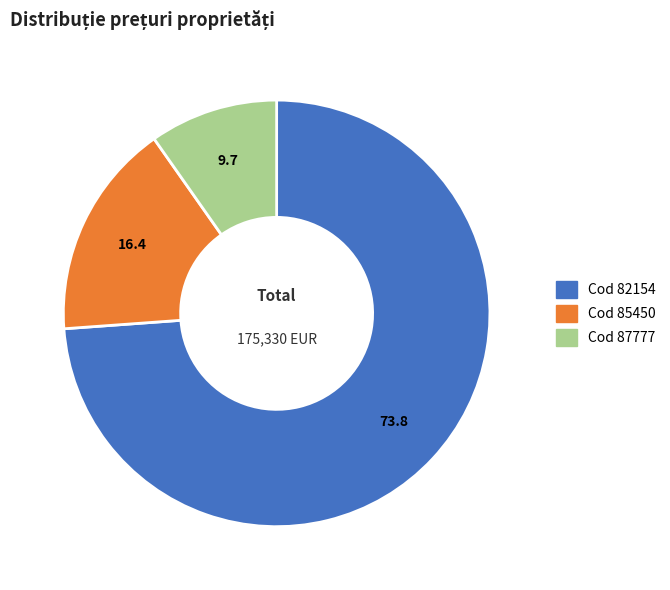

Does any single category account for the majority?

Yes